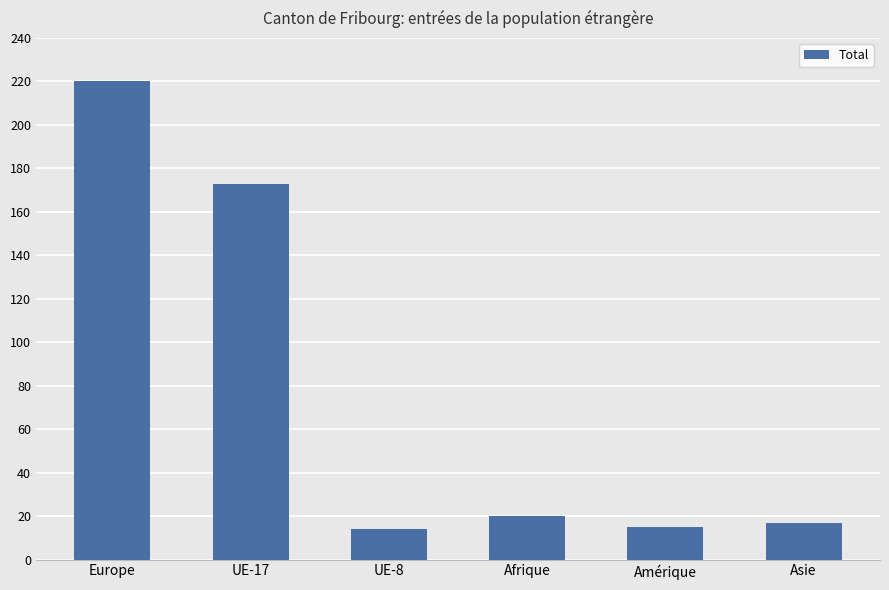

At which label is the value closest to 117?

UE-17